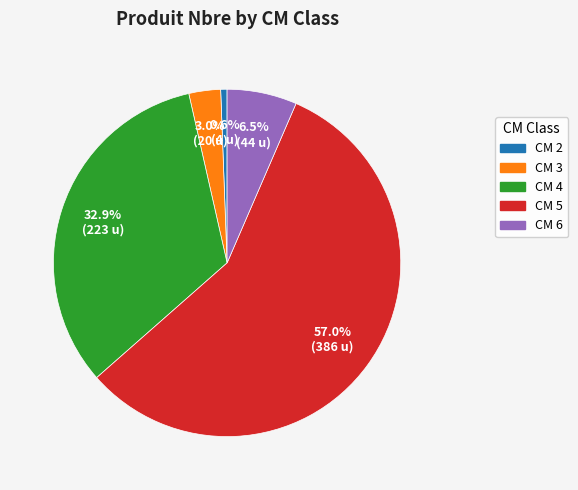

What is the largest slice in the pie chart?

CM 5